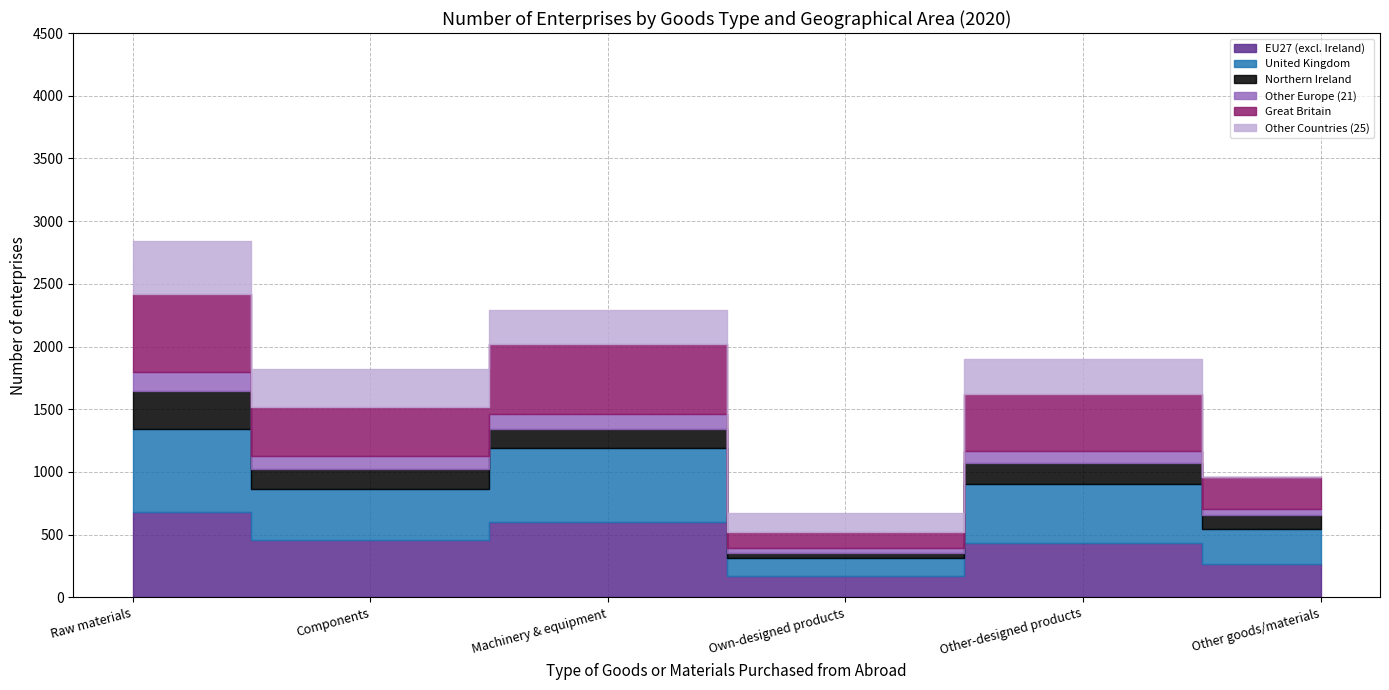

Where do EU27 (excl. Ireland) and Great Britain first cross each other?

Own-designed products and Other-designed products